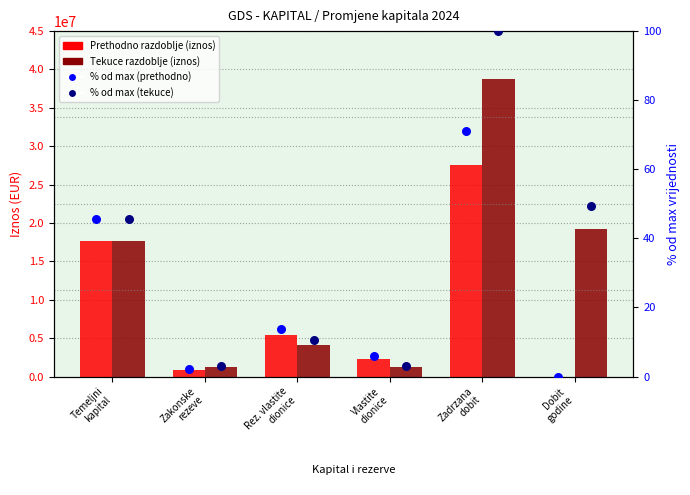

What is the total value across all series at Rez. vlastite
dionice?

9509478.5